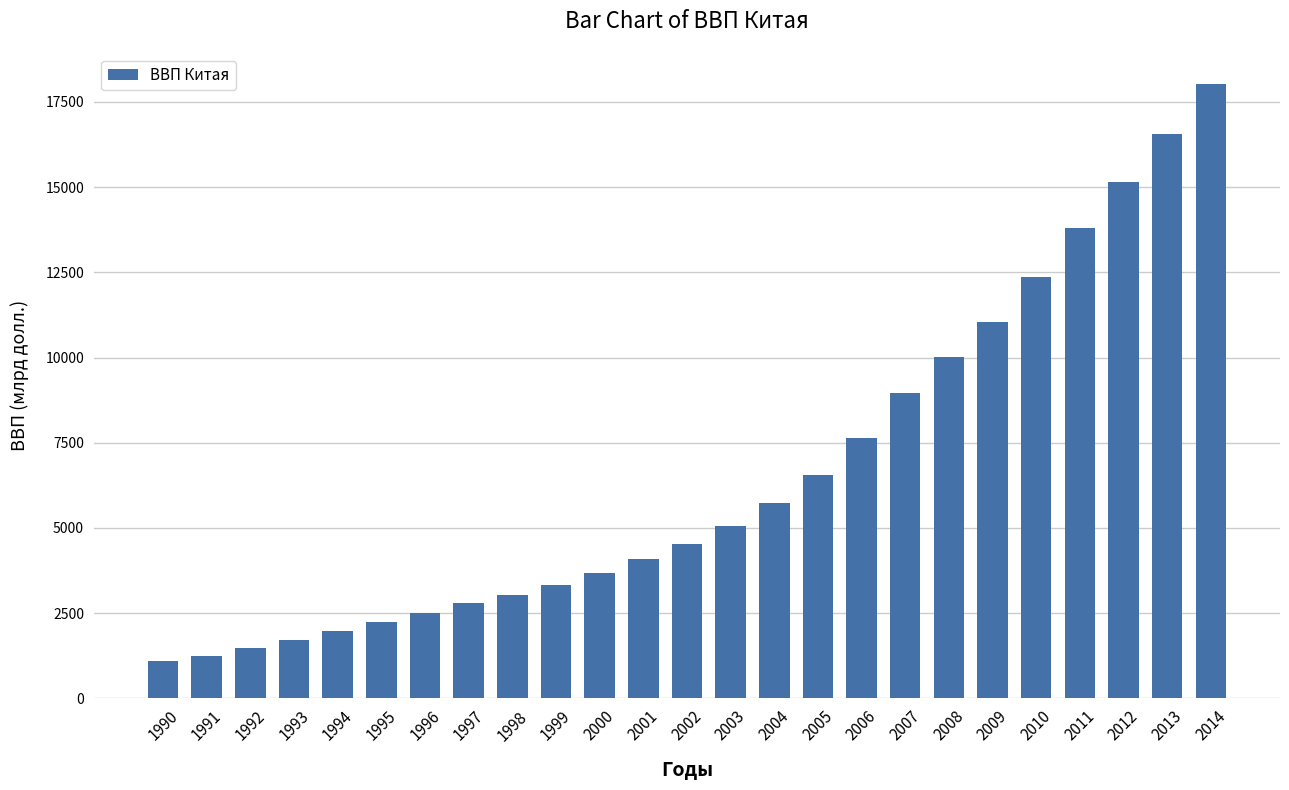

Reading left to right, transcribe all the data shown in this chart.

1990=1112	1991=1256	1992=1468	1993=1712	1994=1978	1995=2240	1996=2508	1997=2786	1998=3038	1999=3319	2000=3681	2001=4077	2002=4516	2003=5068	2004=5732	2005=6558	2006=7652	2007=8971	2008=10027	2009=11036	2010=12358	2011=13810	2012=15147	2013=16555	2014=18031